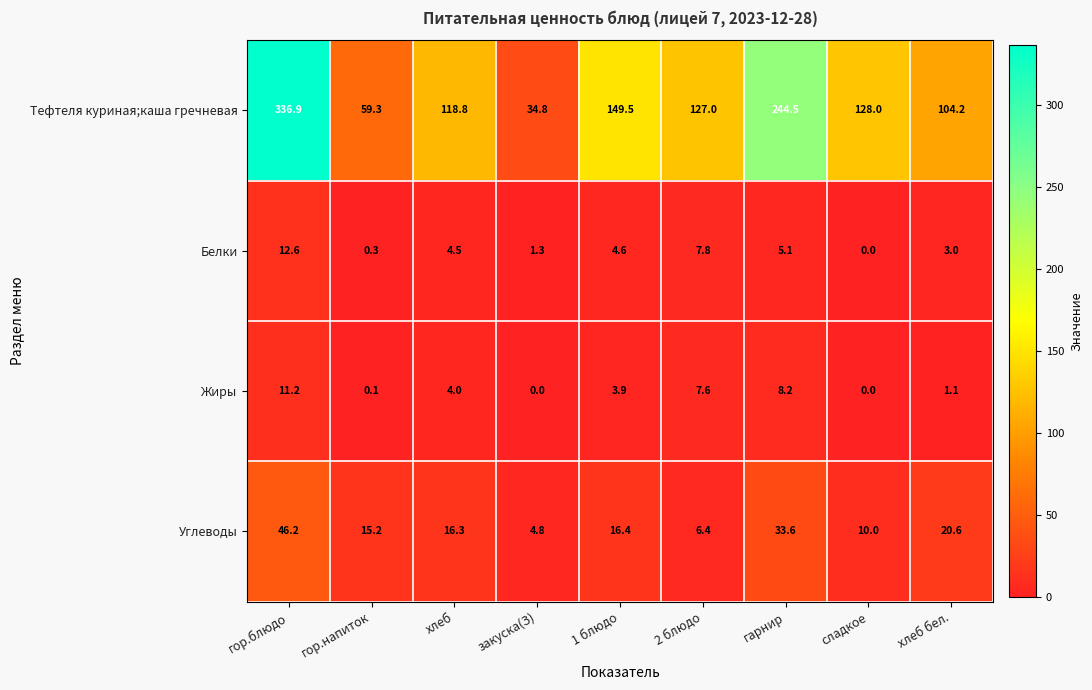

Is it true that Углеводы equals 73.4 at гор.блюдо?

False